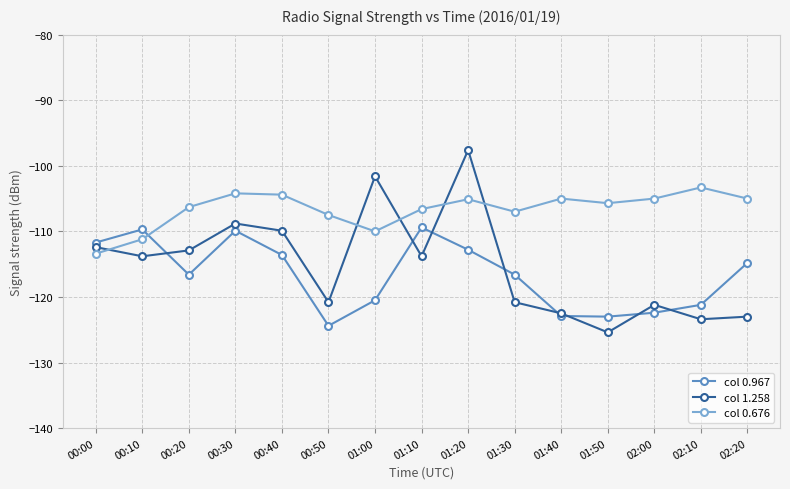

At which label does col 1.258 first exceed -113?

00:00